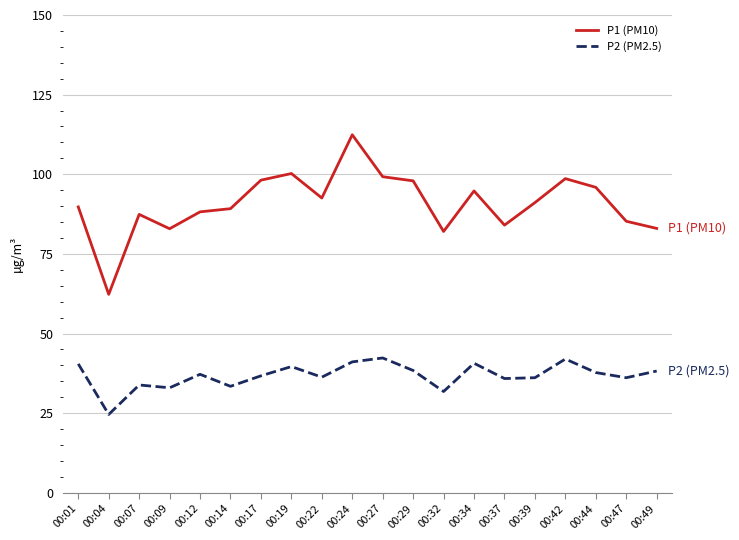

Which series has the largest range (max minus min)?

P1 (PM10)